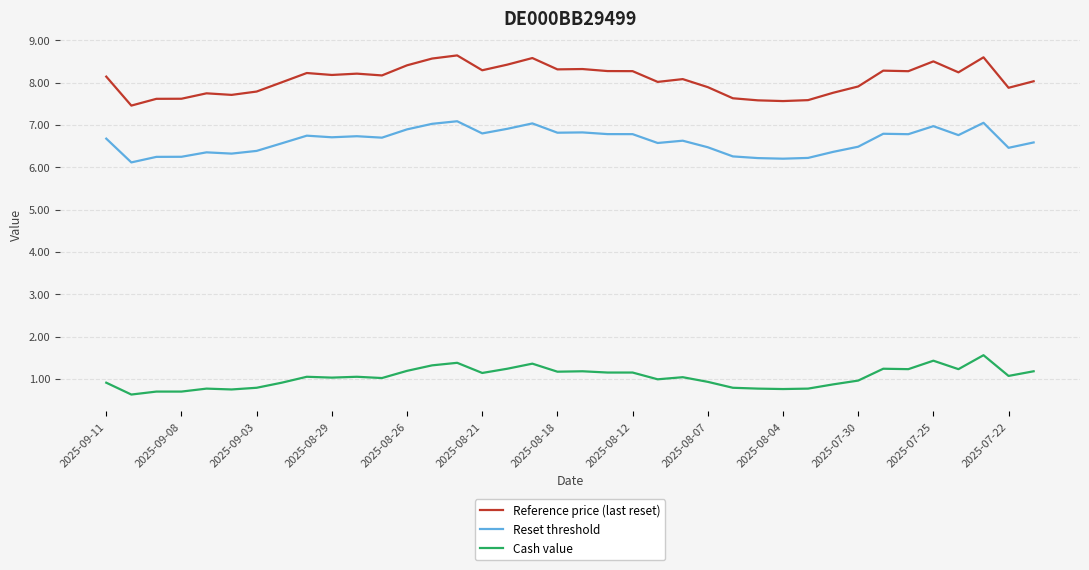

What is the difference between the second highest and minimum values in the Cash value series?

0.8